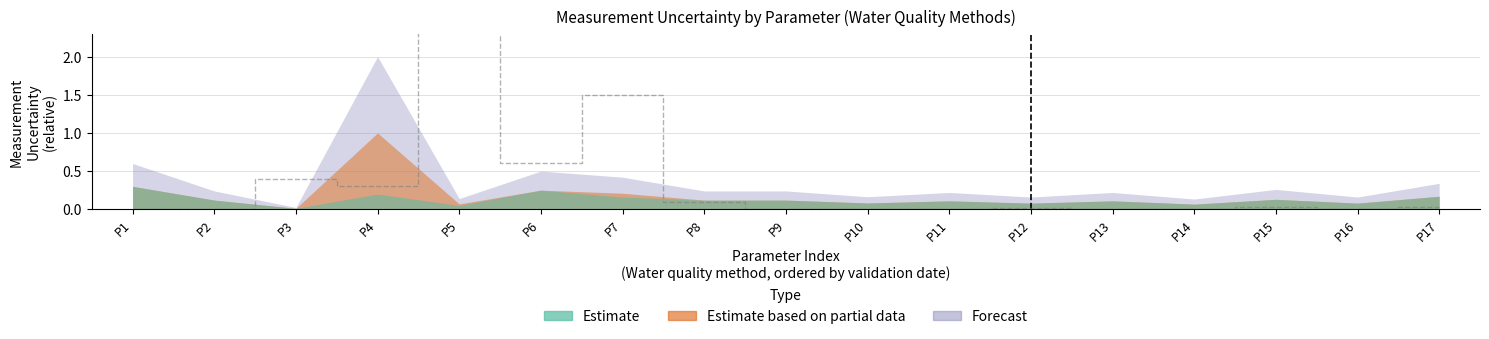

What is the difference between the maximum and second lowest values in the Estimate series?

0.2